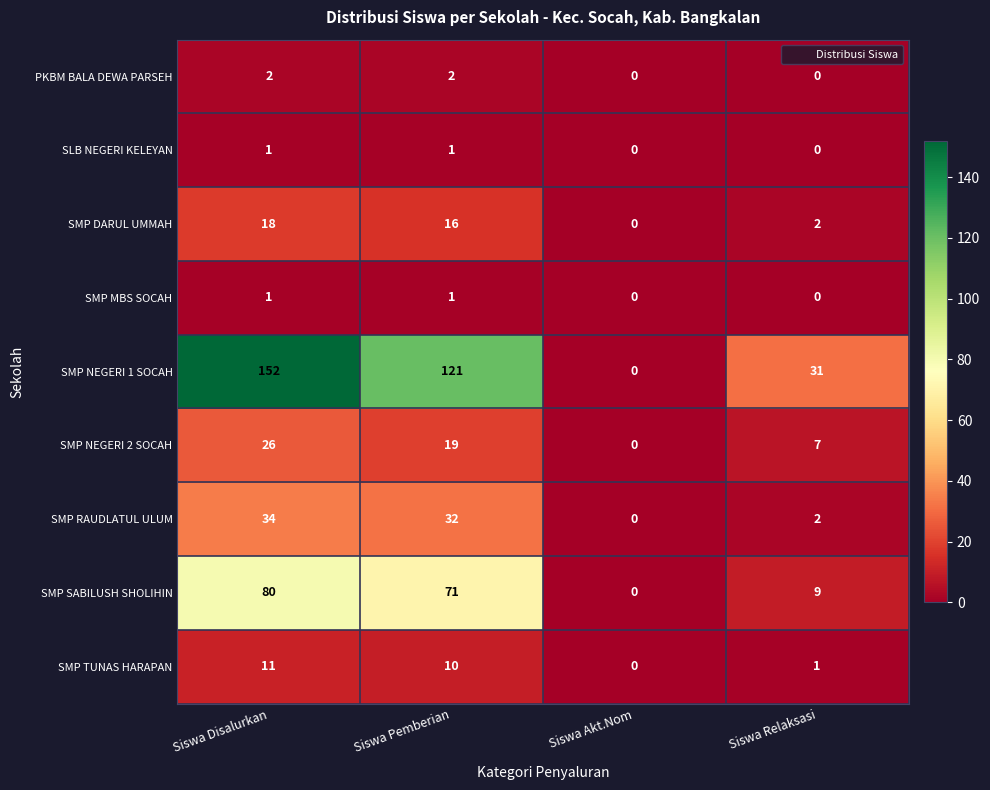

Which series has the largest total across all categories?

SMP NEGERI 1 SOCAH